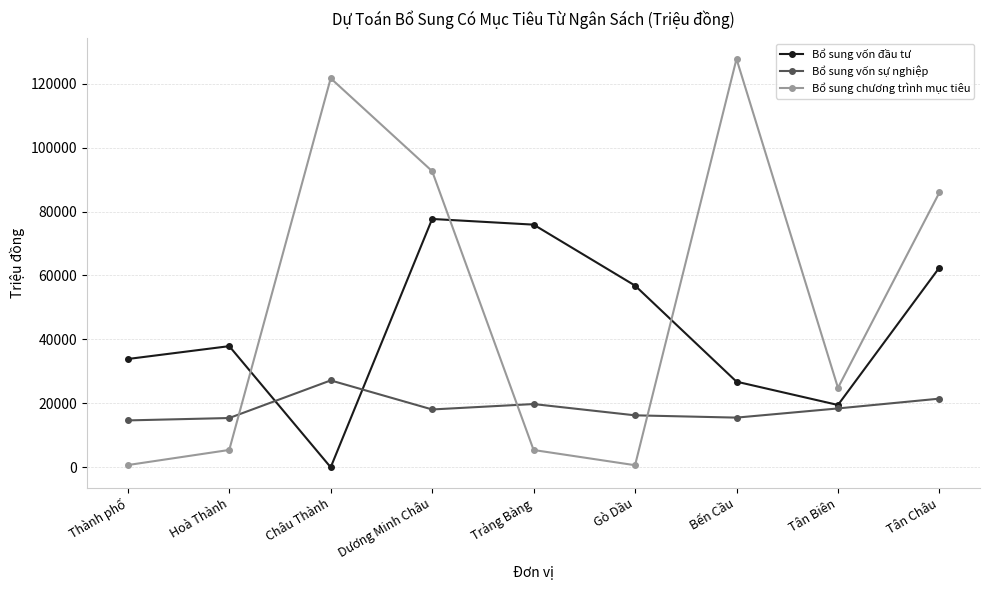

In Bổ sung vốn đầu tư, how many points are lower than both neighbors (excluding endpoints)?

2